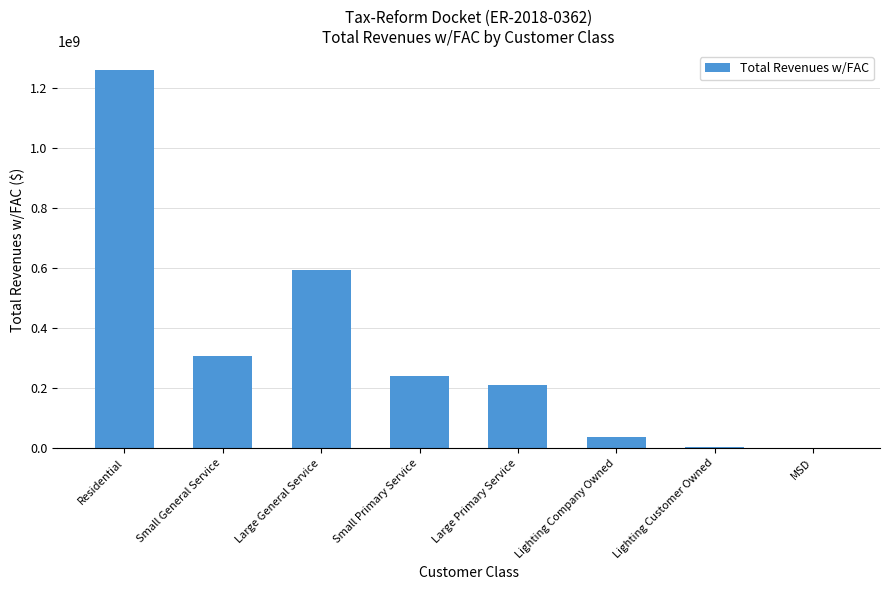

What is the greatest value displayed?

1258983656.1